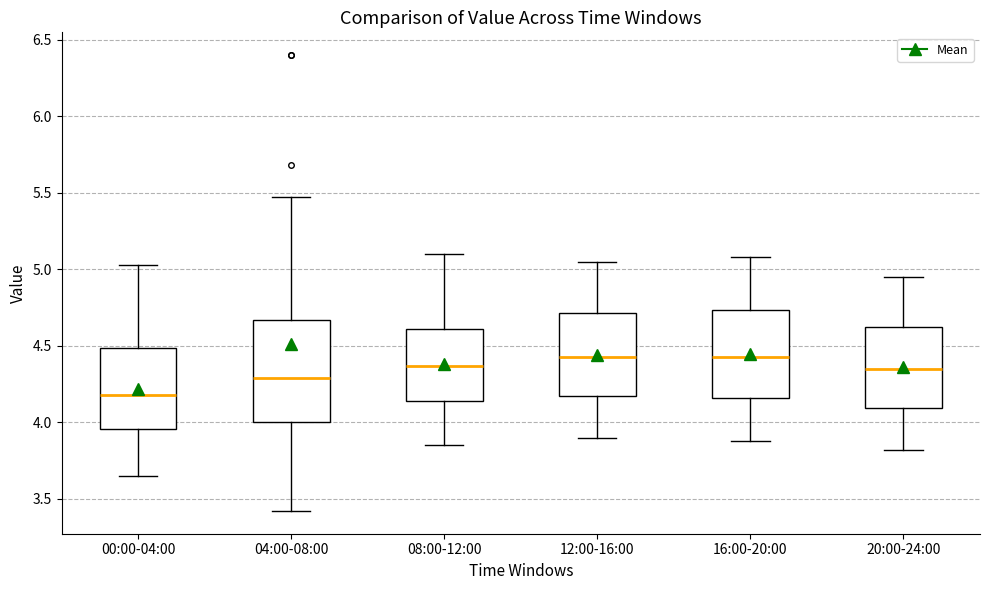

Reading left to right, read every box against the y-axis: the position of its median line, the range the box covers, and the ends of its whiskers. The values are not printed on the chart, so give them approximately, as read against the axis.

00:00-04:00: median 4.20, box 3.95 to 4.50, whiskers 3.65 to 5.05
04:00-08:00: median 4.30, box 4.00 to 4.65, whiskers 3.40 to 5.45
08:00-12:00: median 4.35, box 4.15 to 4.60, whiskers 3.85 to 5.10
12:00-16:00: median 4.45, box 4.15 to 4.70, whiskers 3.90 to 5.05
16:00-20:00: median 4.45, box 4.15 to 4.75, whiskers 3.90 to 5.10
20:00-24:00: median 4.35, box 4.10 to 4.65, whiskers 3.80 to 4.95